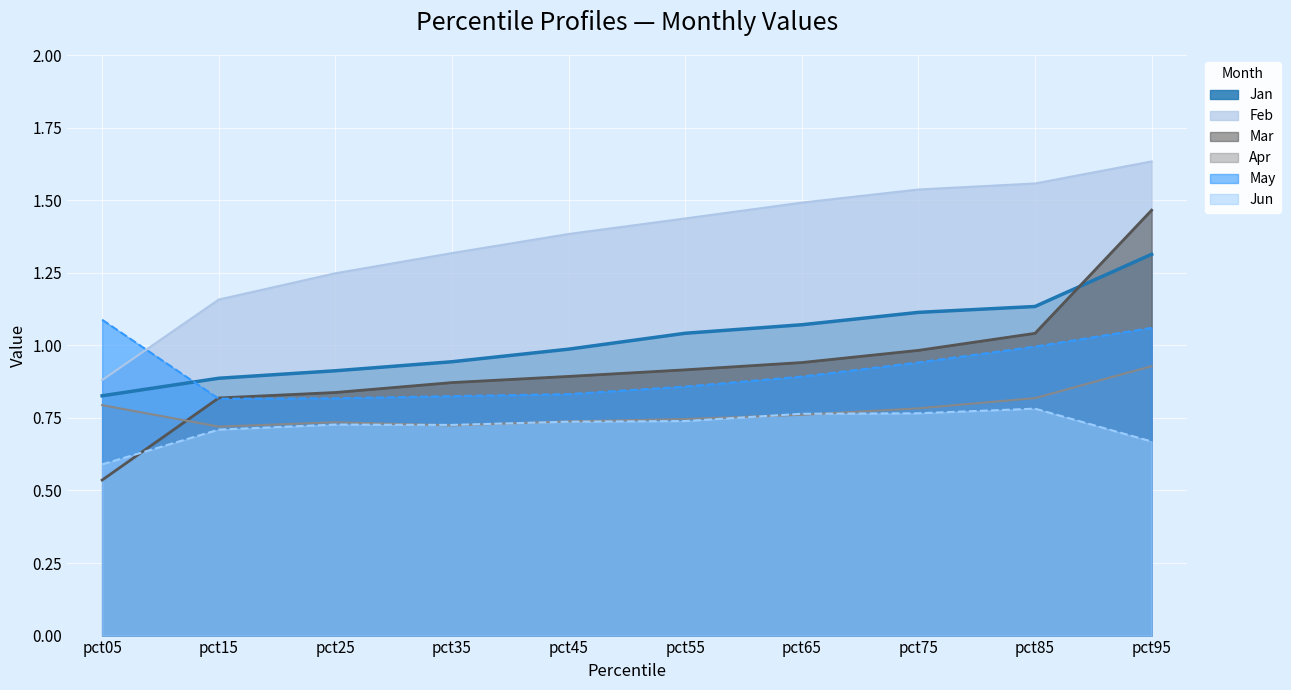

At which category is the sum across all series the highest?

pct95